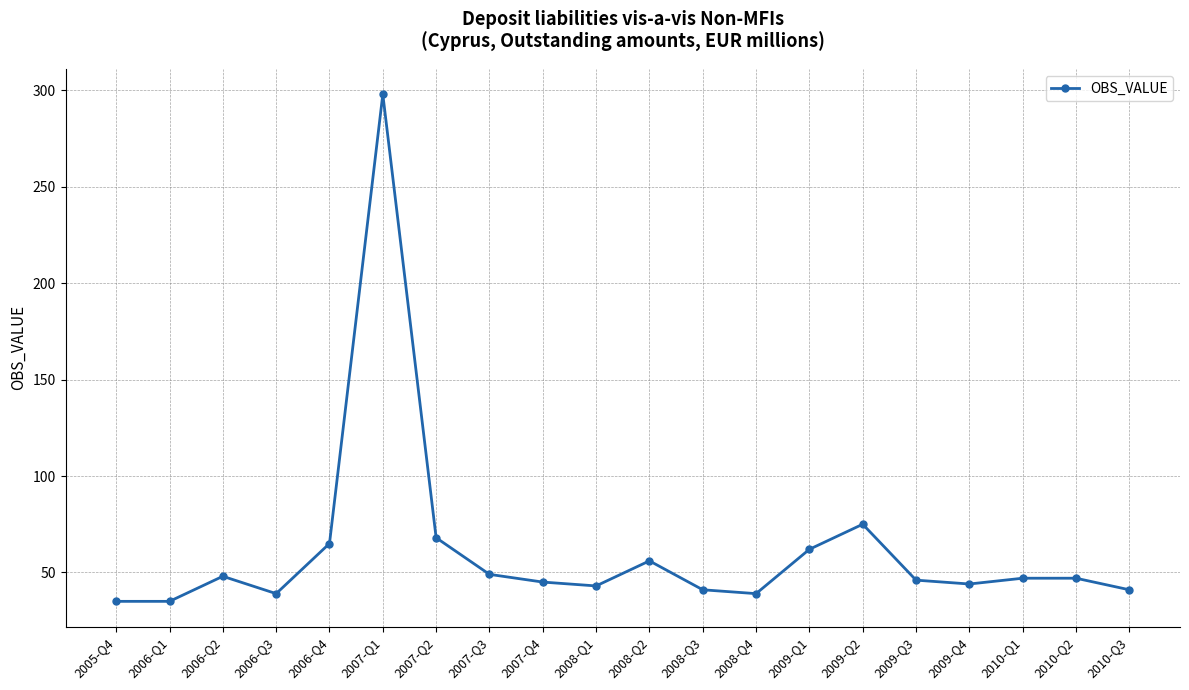

What is the average value?

61